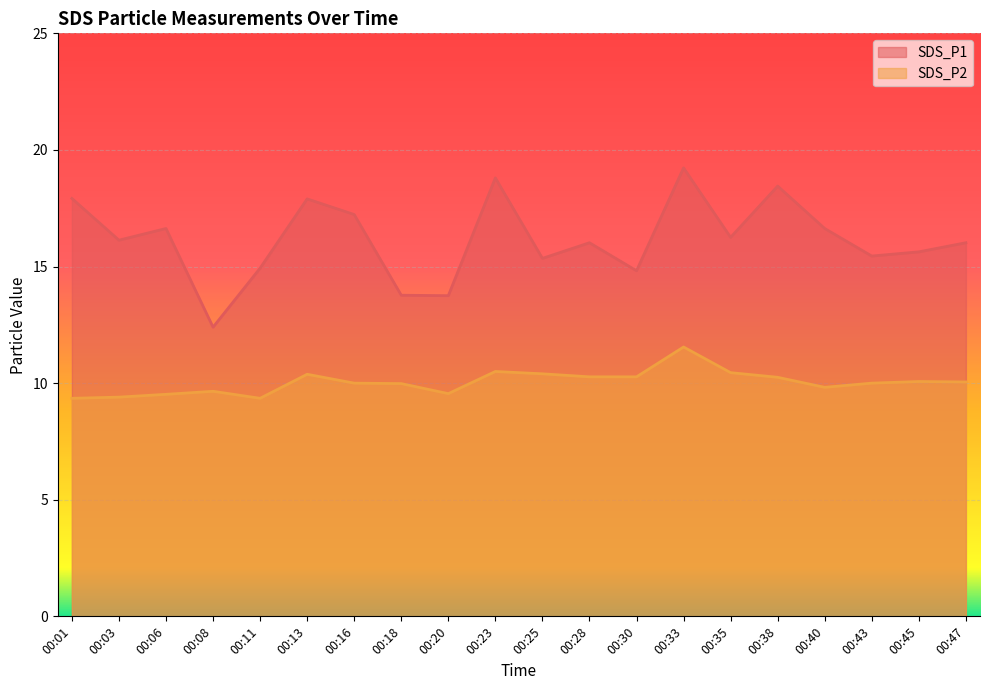

In SDS_P2, how many points are lower than both neighbors (excluding endpoints)?

3